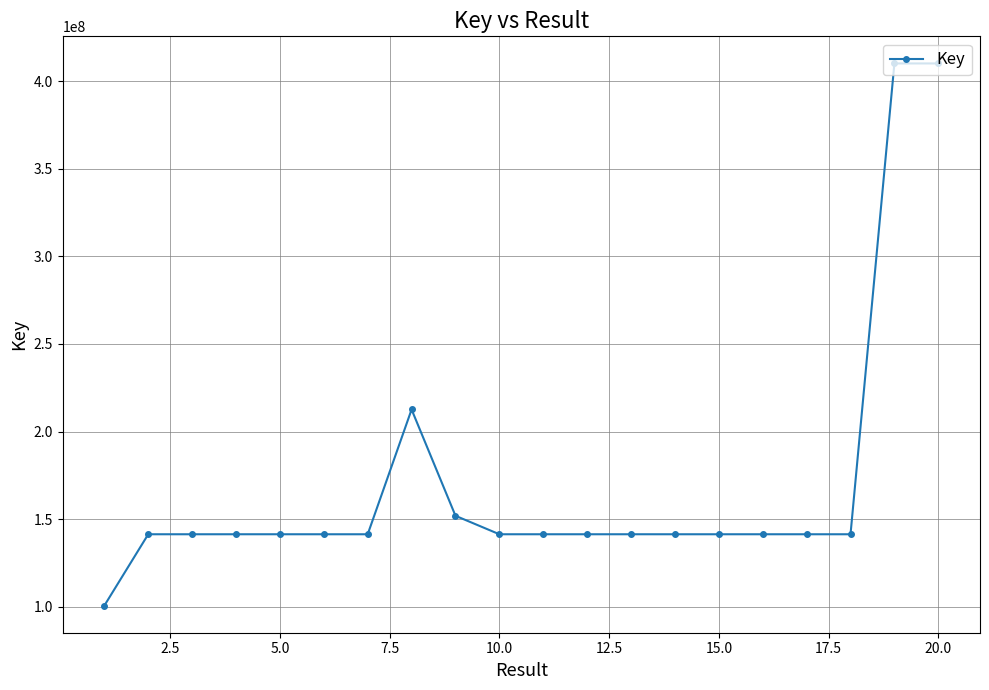

Does the chart display data point markers on the line(s)?

Yes